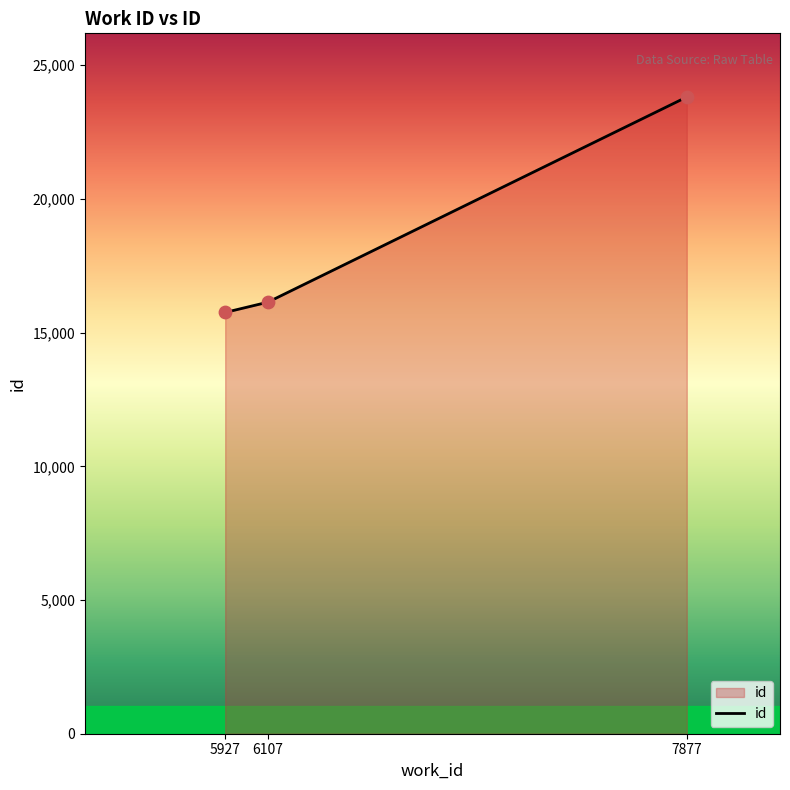

Approximately how many times larger is the value at 7877 compared to 5927?

1.5